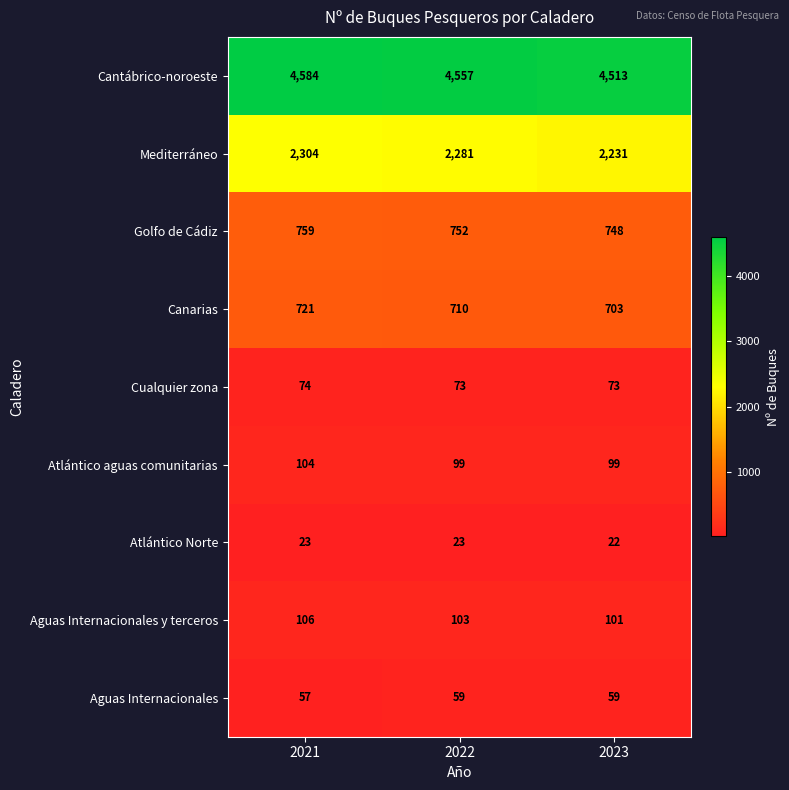

At how many categories does at least one series exceed 436?

3